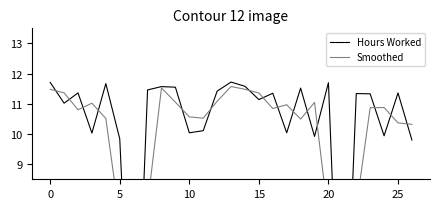

What is the value of the Smoothed point at the 27th from the left?

10.3